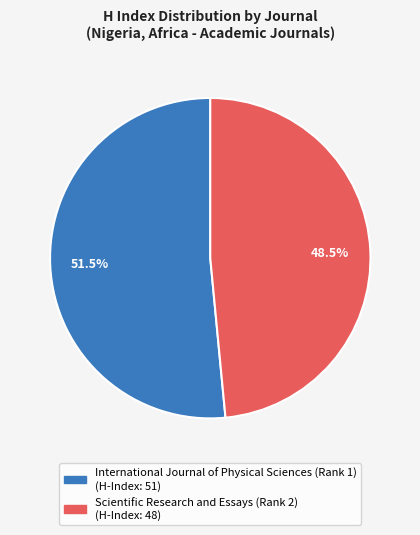

What is the smallest slice in the pie chart?

Scientific Research and Essays (Rank 2)